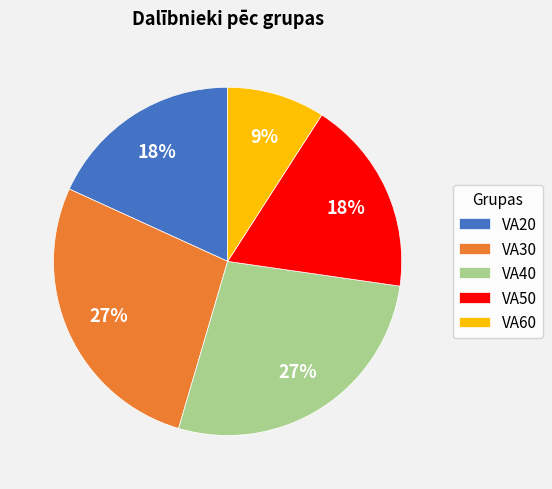

To the nearest percent, what is the difference between the largest and smallest slice percentages?

18%